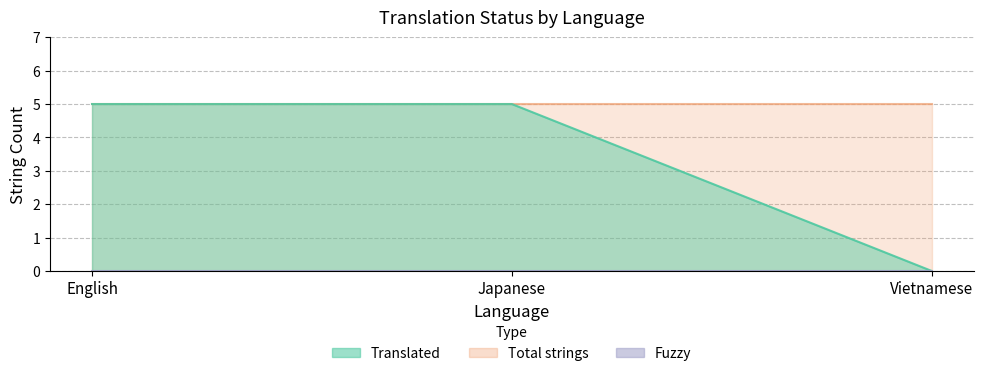

Which series has the largest range (max minus min)?

translated